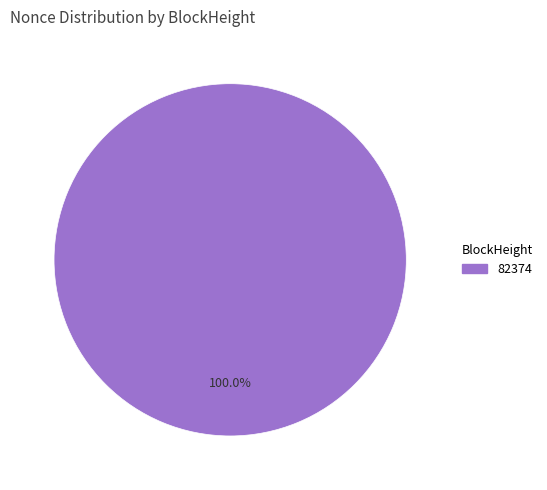

Is there a majority slice in this chart?

Yes